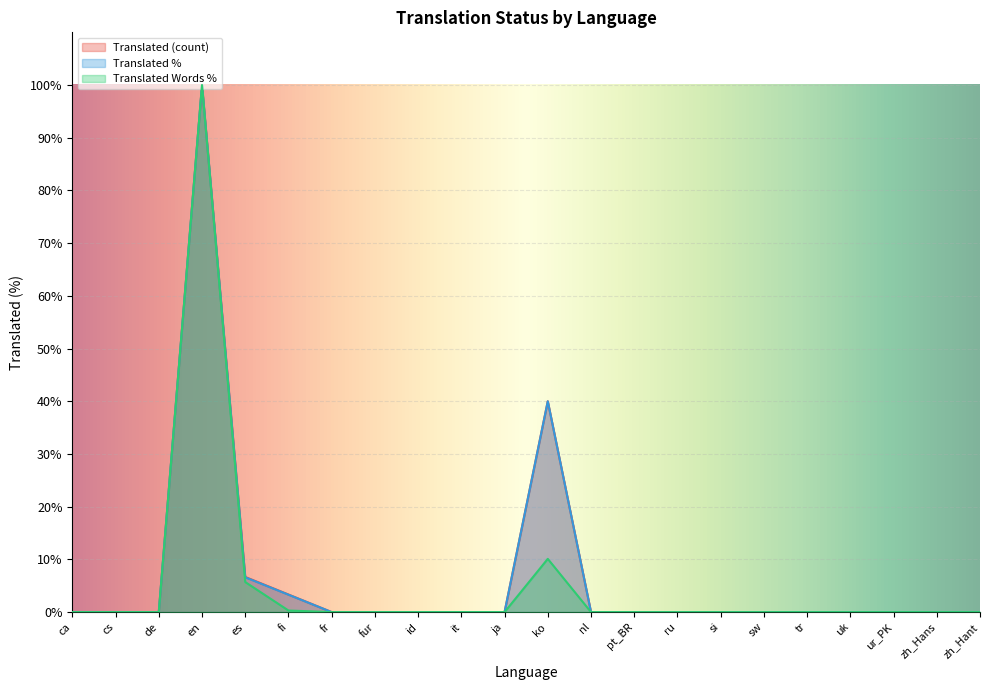

The value of translated at ca is -33.6. True or false?

False